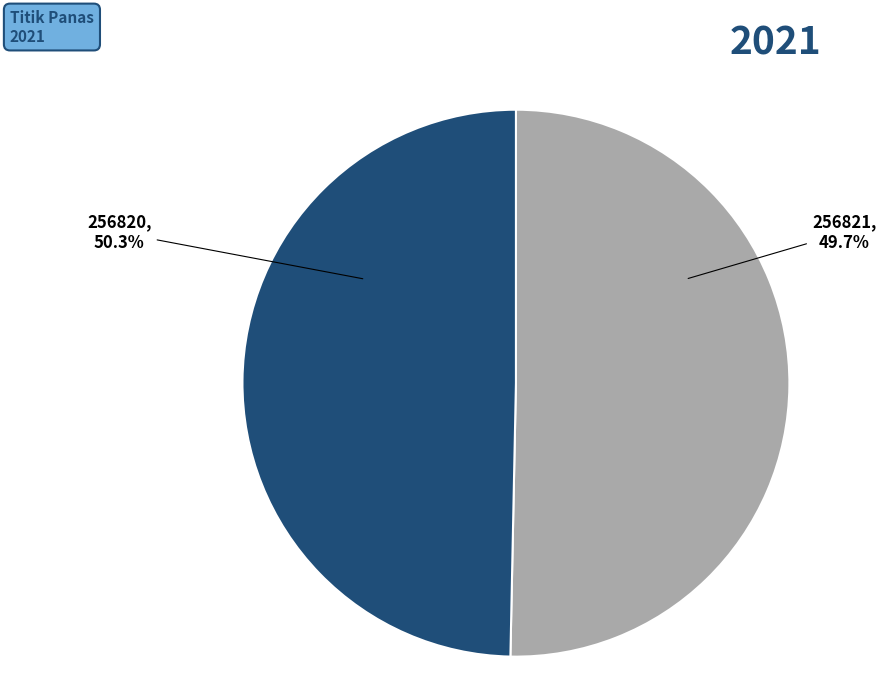

To the nearest percent, what is the difference between the largest and smallest slice percentages?

1%